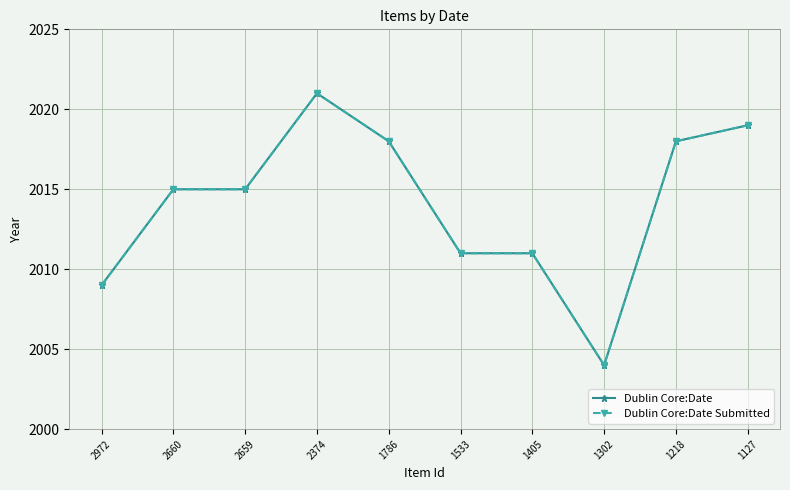

What is the value of the Dublin Core:Date point at the 7th from the left?

2011